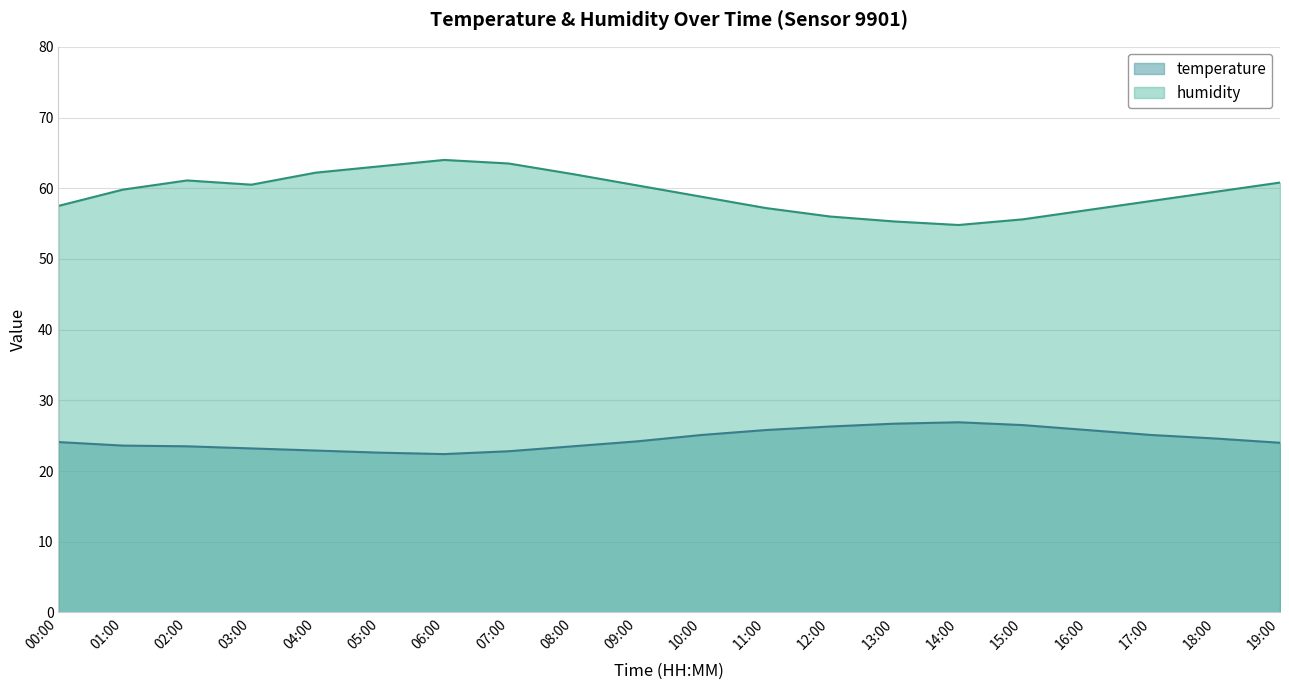

What is the label of the 6th point from the right?

14:00